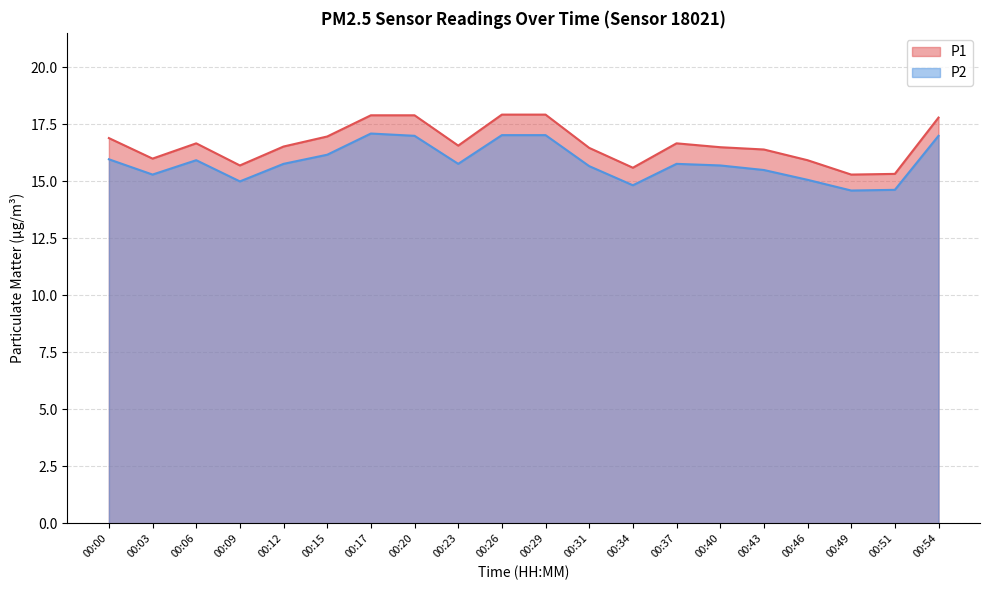

Rank the series by their average value, from lowest to highest.

P2, P1